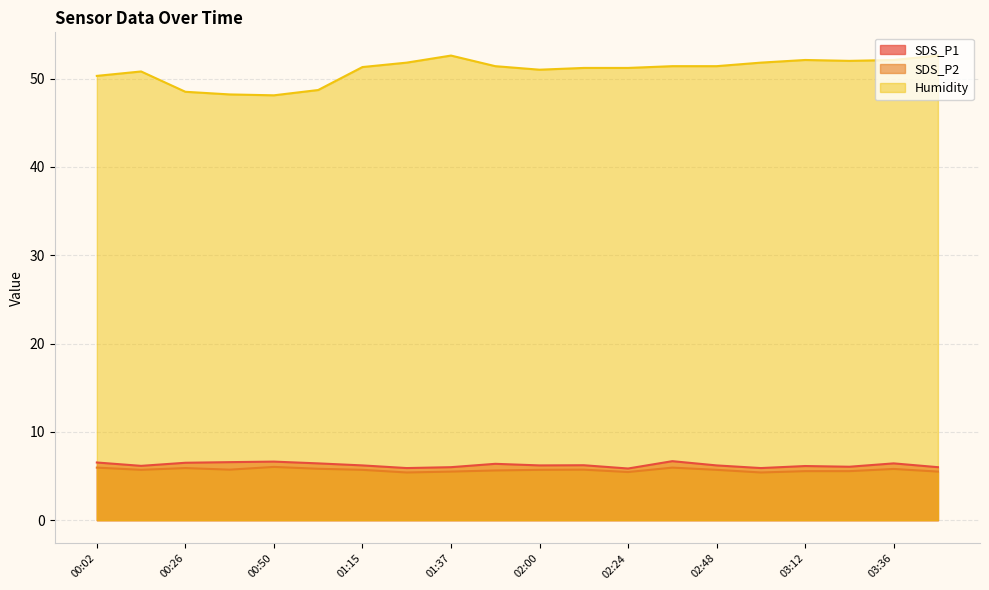

What is the spread (max minus min) of values at 02:24?

45.8